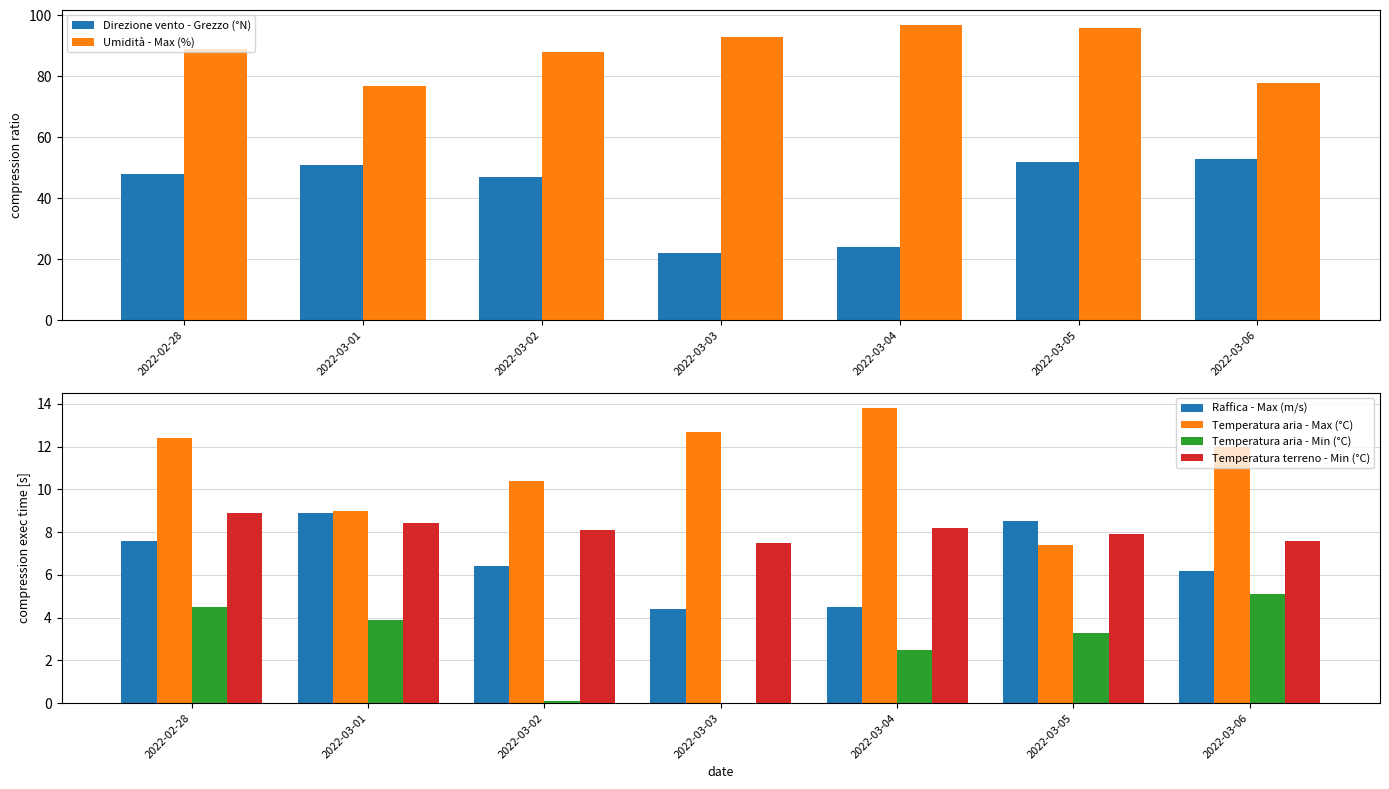

What is the spread (max minus min) of values at 2022-03-03?

93.6